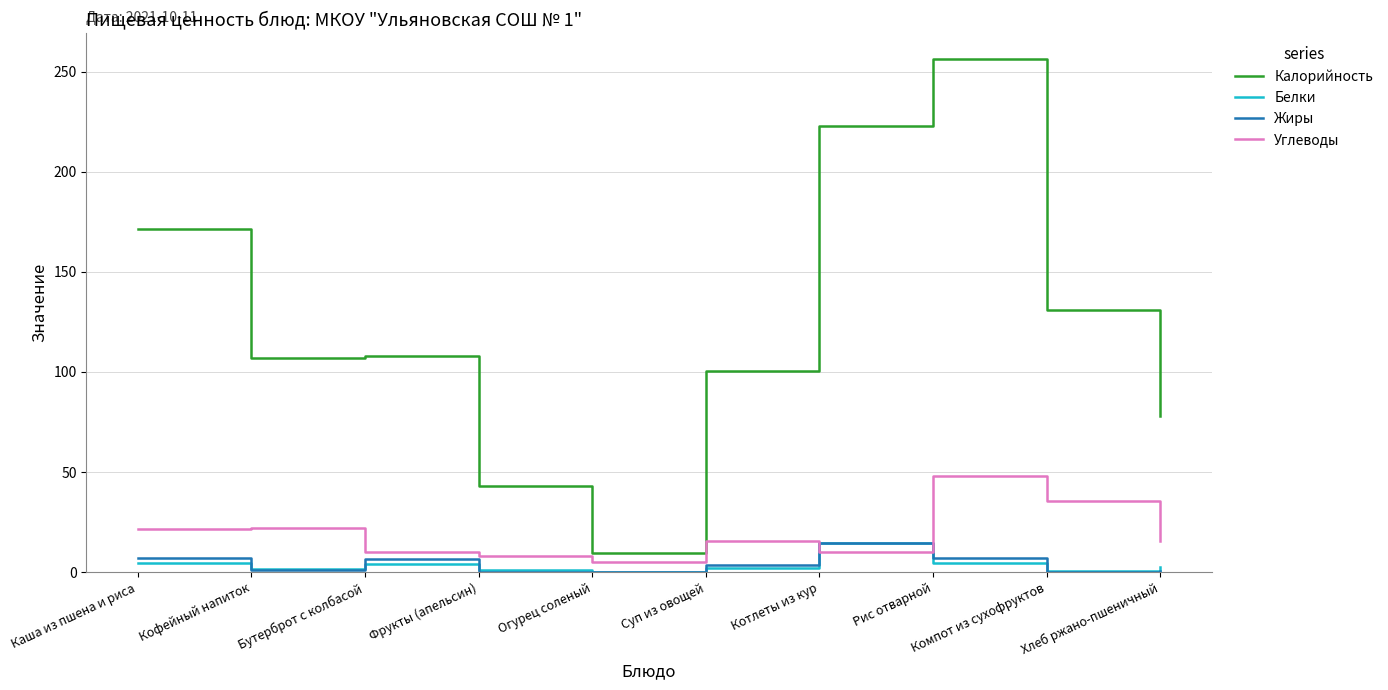

Is it true that Жиры equals 6.8 at Бутерброт с колбасой?

True